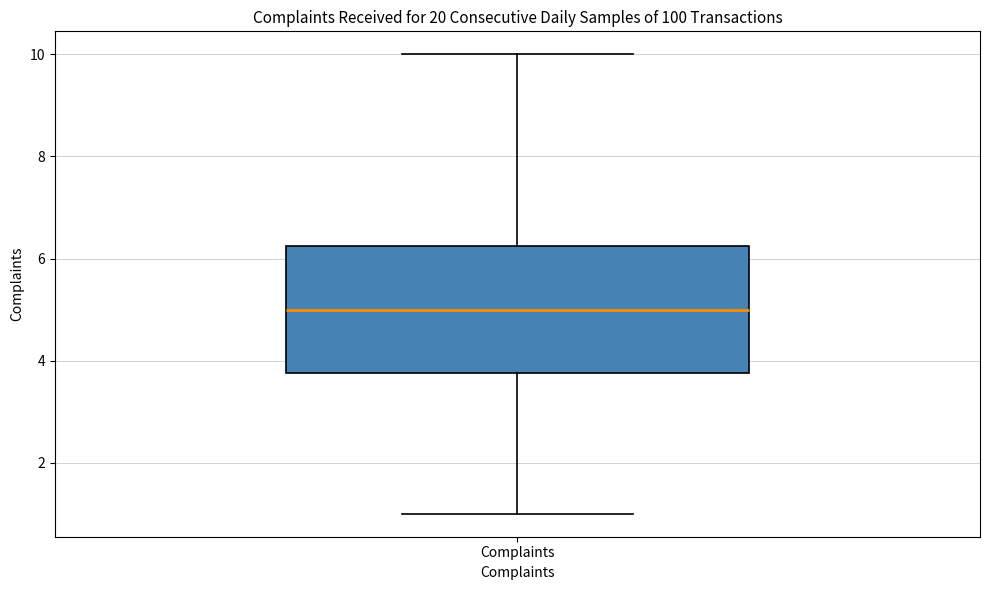

Read this box plot against the y-axis: the position of the median line, the range covered by the box, and the ends of both whiskers. The values are not printed on the chart, so give them approximately, as read against the axis.

median 5.0, box 3.8 to 6.2, whiskers 1.0 to 10.0